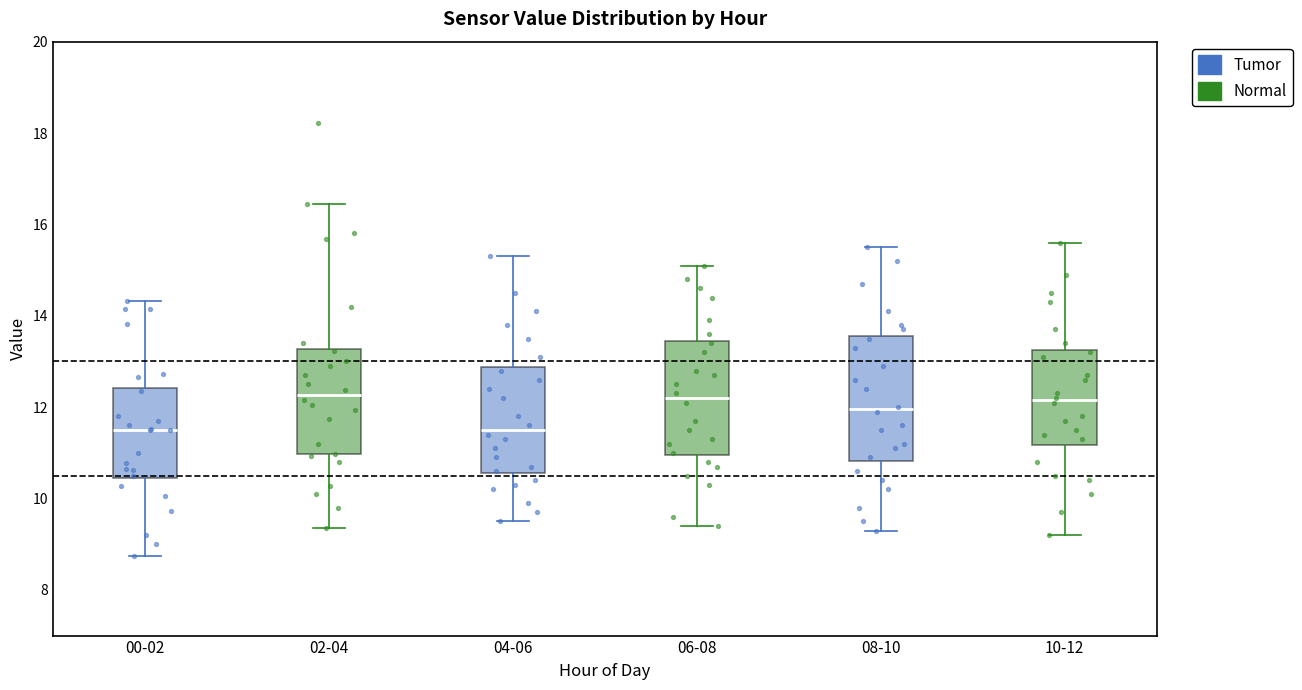

Where does the median line of the box for 10-12 sit on the y-axis? The values are not printed on the chart, so give them approximately, as read against the axis.

12.2